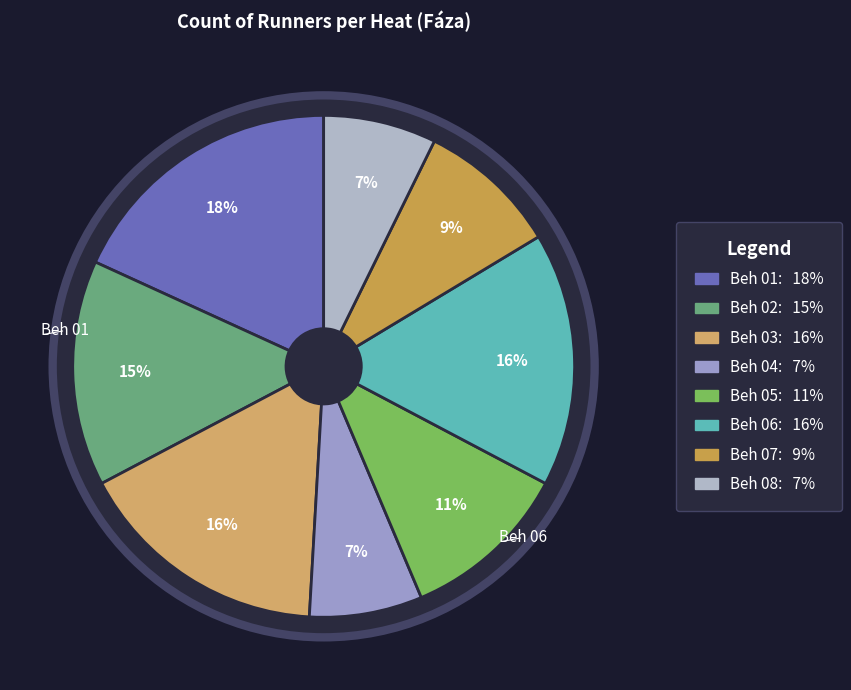

Does Beh 07 account for over 50% of the chart?

No